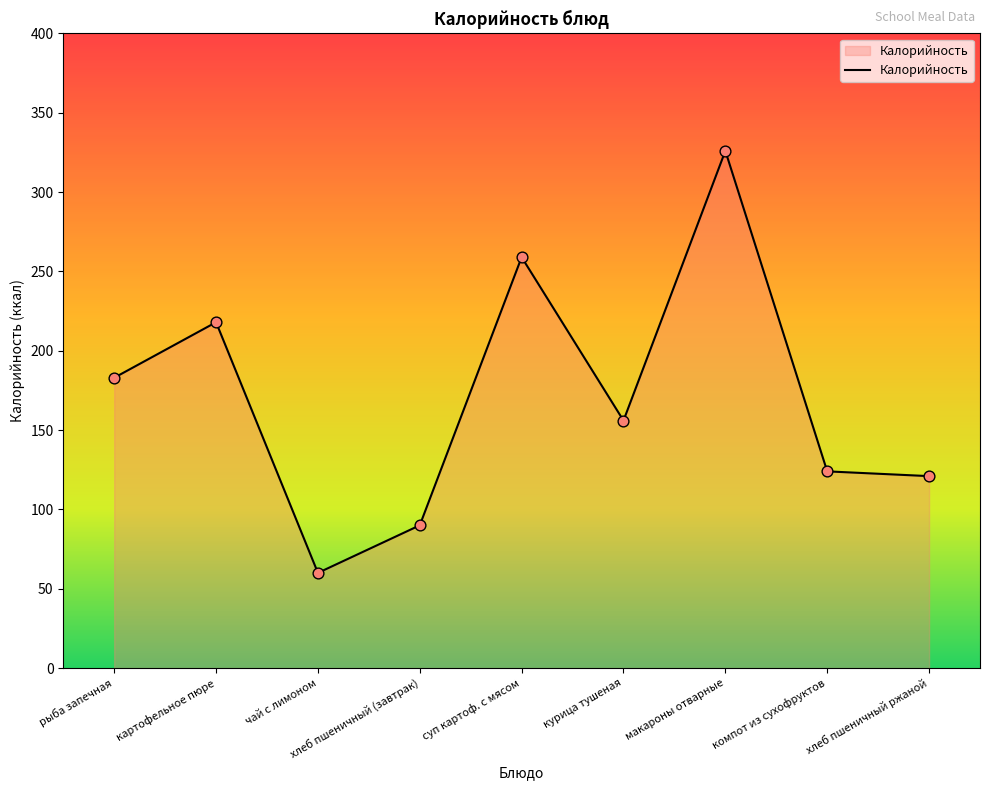

Which has a higher value, хлеб пшеничный ржаной or хлеб пшеничный (завтрак)?

хлеб пшеничный ржаной